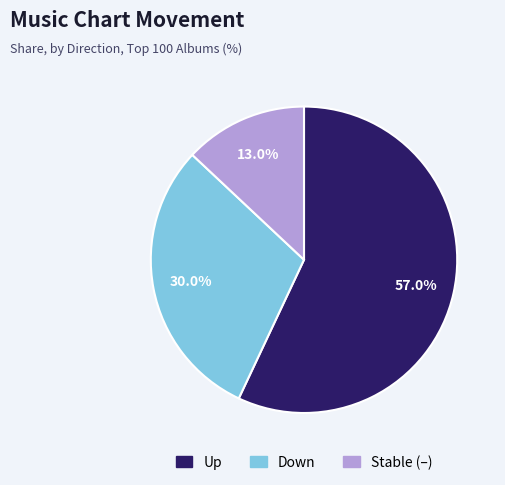

Does any single category account for the majority?

Yes